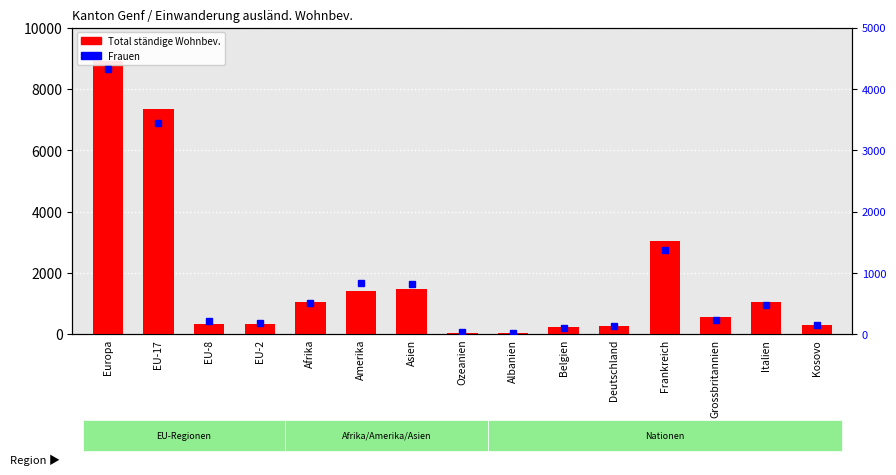

What is the minimum value for Frauen (Anteil)?

15